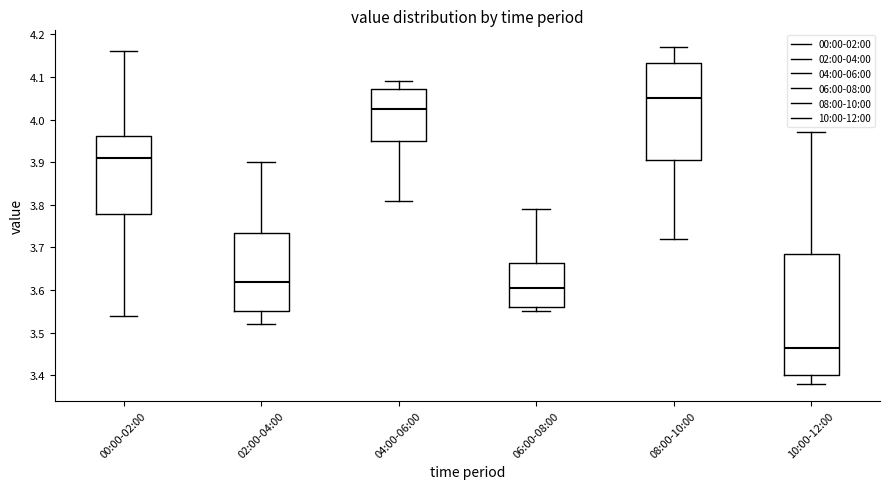

Reading left to right, read every box against the y-axis: the position of its median line, the range the box covers, and the ends of its whiskers. The values are not printed on the chart, so give them approximately, as read against the axis.

00:00-02:00: median 3.91, box 3.78 to 3.96, whiskers 3.54 to 4.16
02:00-04:00: median 3.62, box 3.55 to 3.74, whiskers 3.52 to 3.90
04:00-06:00: median 4.03, box 3.95 to 4.07, whiskers 3.81 to 4.09
06:00-08:00: median 3.61, box 3.56 to 3.66, whiskers 3.55 to 3.79
08:00-10:00: median 4.05, box 3.91 to 4.13, whiskers 3.72 to 4.17
10:00-12:00: median 3.47, box 3.40 to 3.69, whiskers 3.38 to 3.97